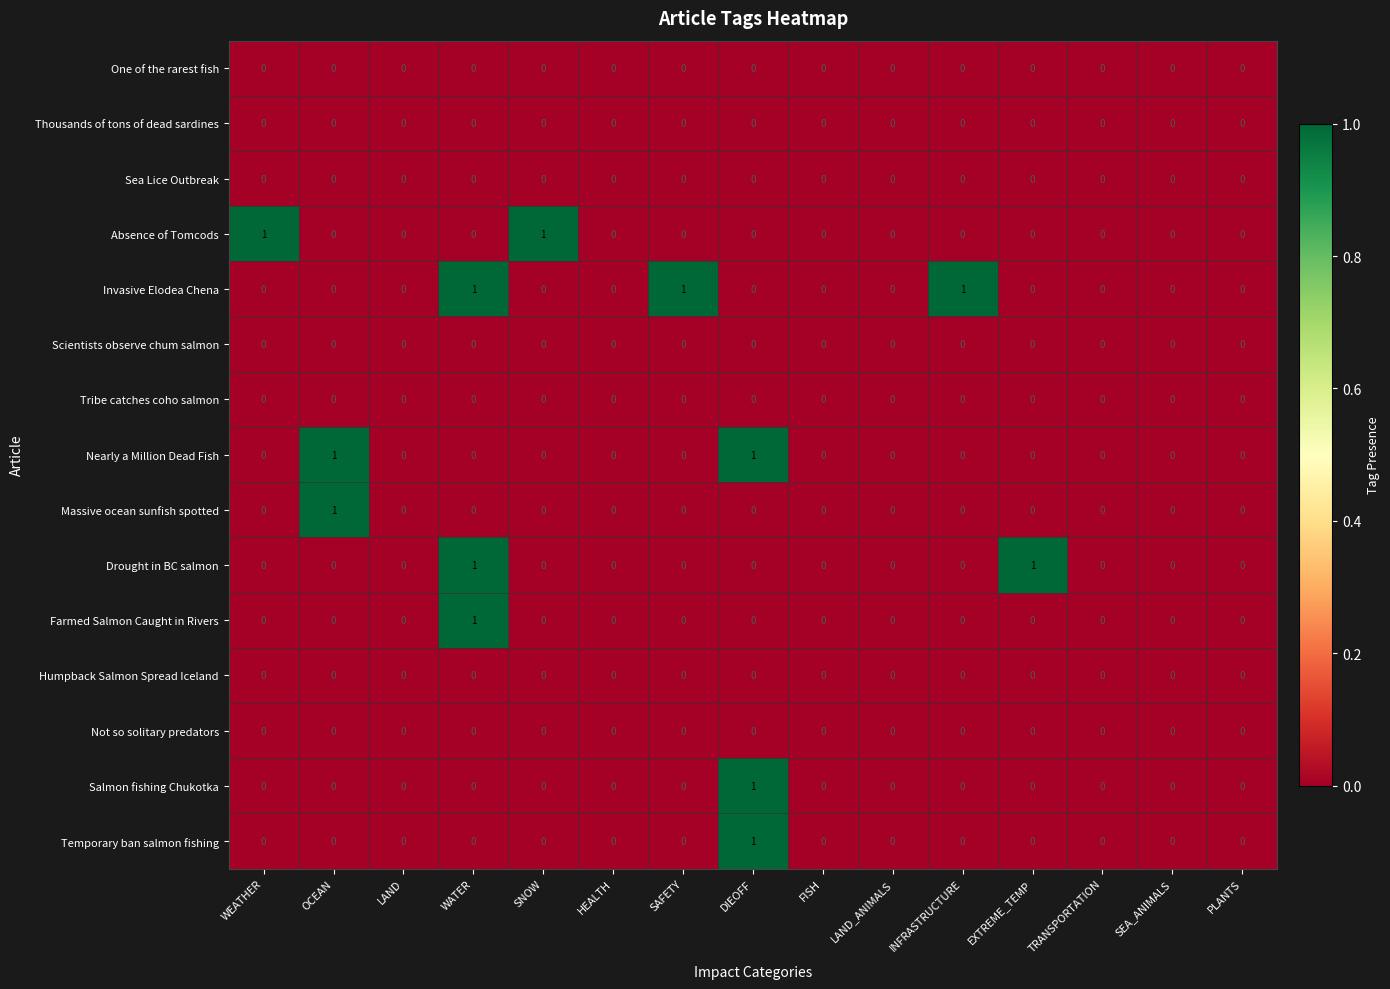

The value of Nearly a Million Dead Fish at LAND_ANIMALS is 0. True or false?

True